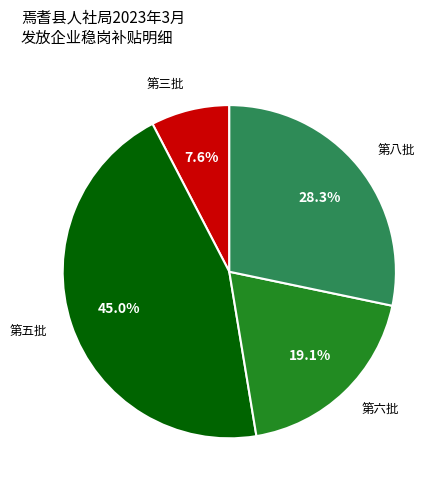

Rank the categories by value from highest to lowest.

第五批, 第八批, 第六批, 第三批